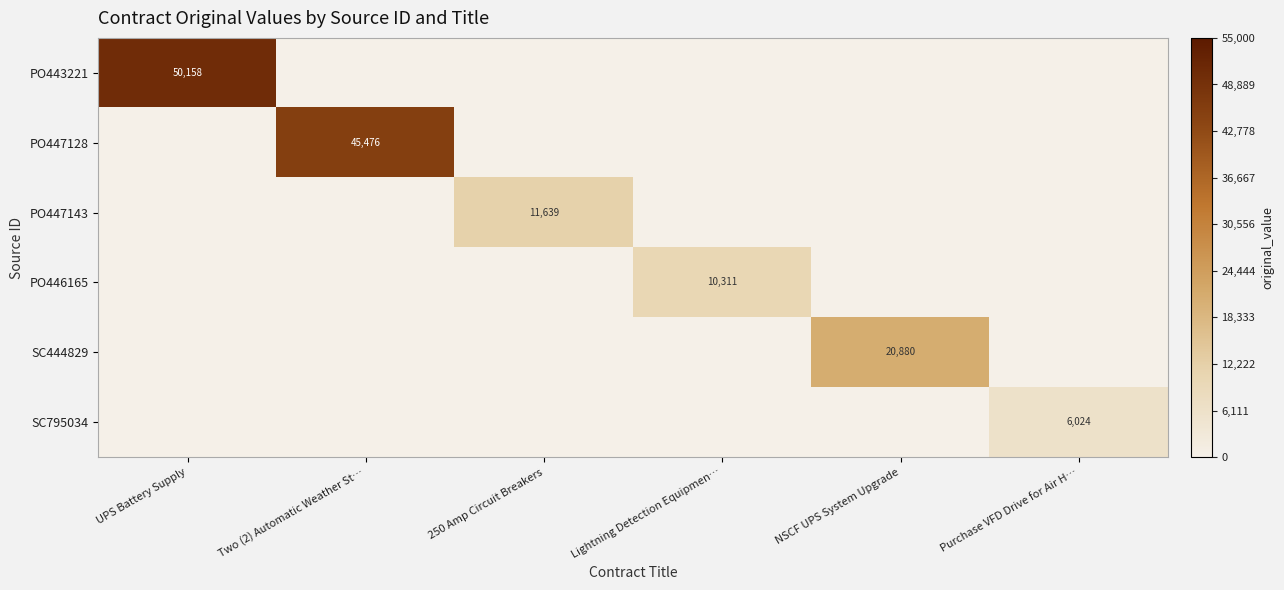

The PO447128 series shows 59912.3 at Two (2) Automatic Weather St…. True or false?

False